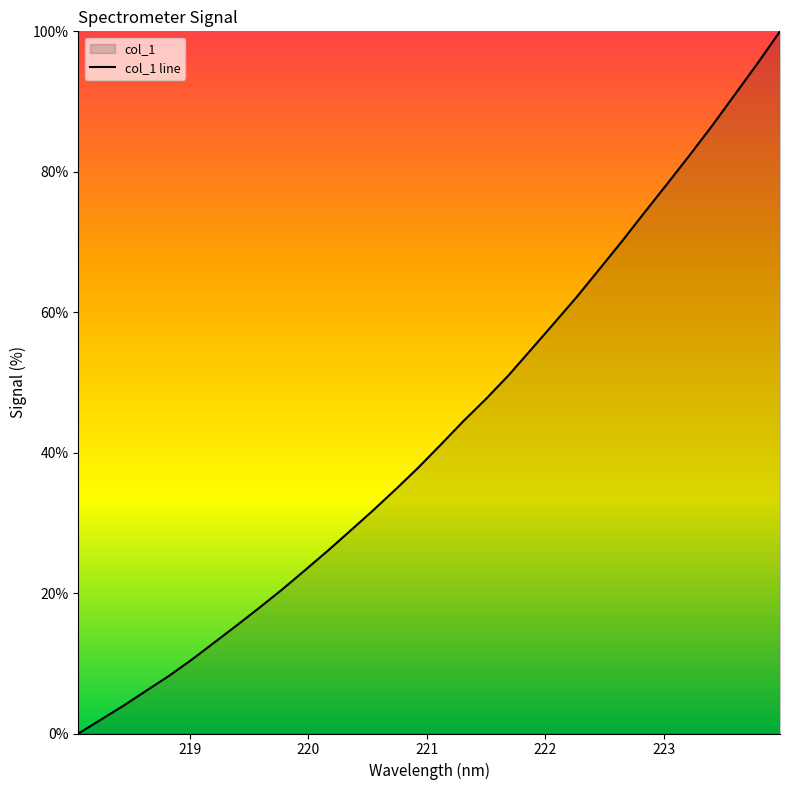

Count the number of data series in this chart.

1